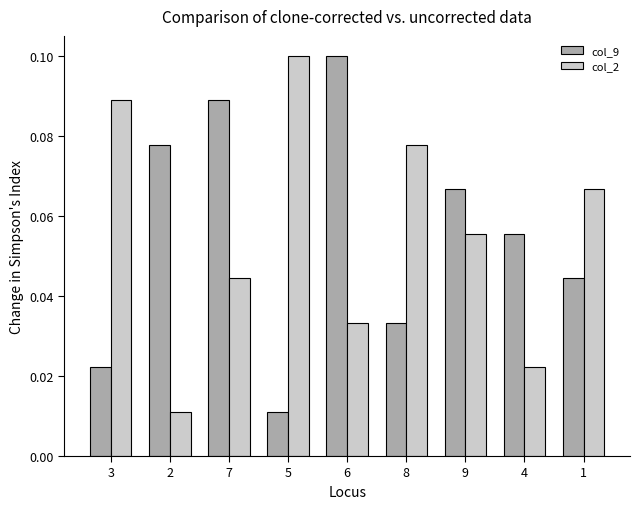

What is the sum of all col_9 values?

0.5